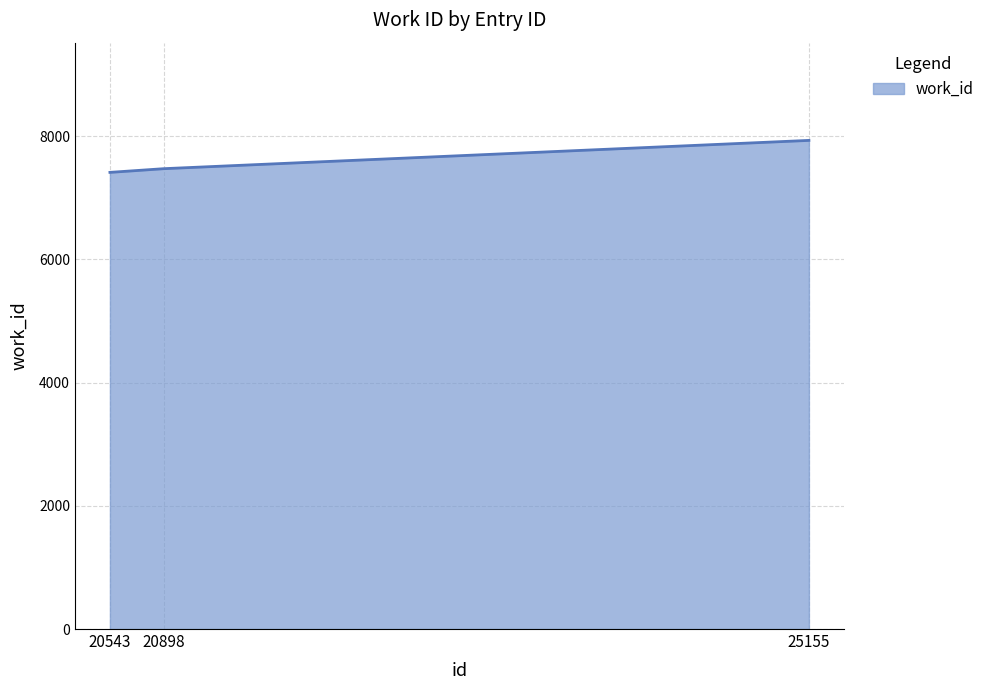

What is the greatest value displayed?

7929